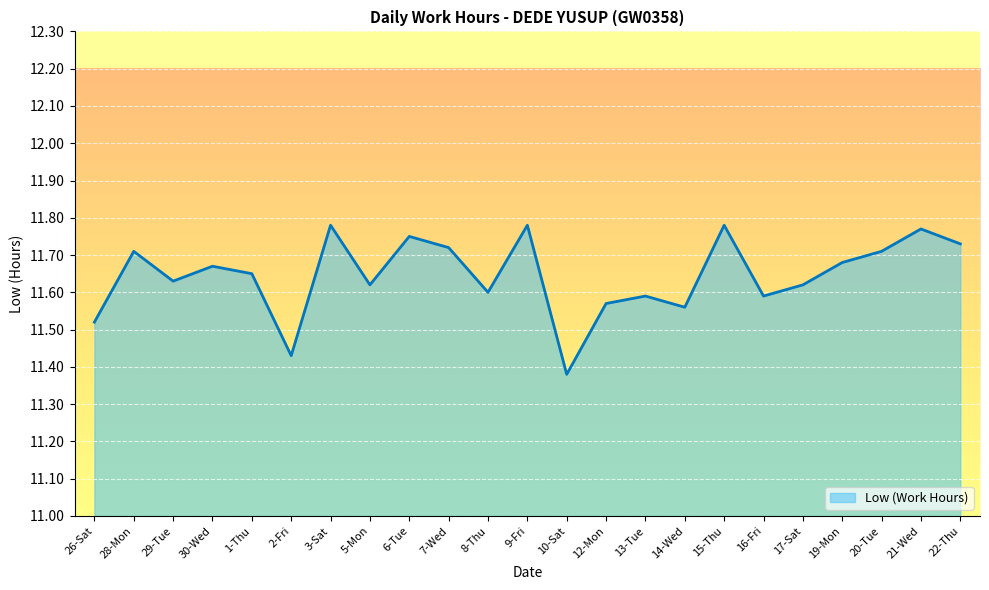

True or false: there are more than 2 points higher than both neighbors.

True